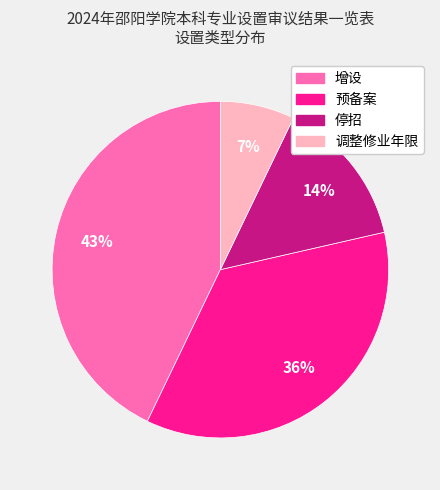

Do 增设 and 预备案 together represent more than half of the pie?

Yes